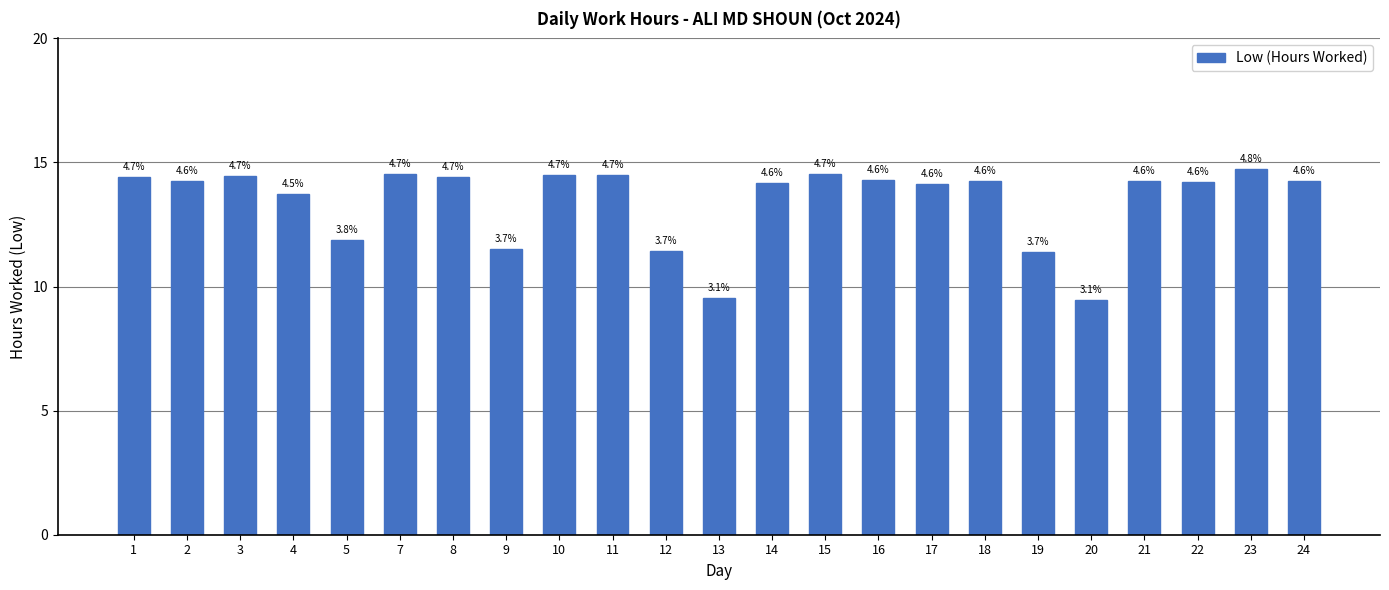

How many bars are there in total?

23